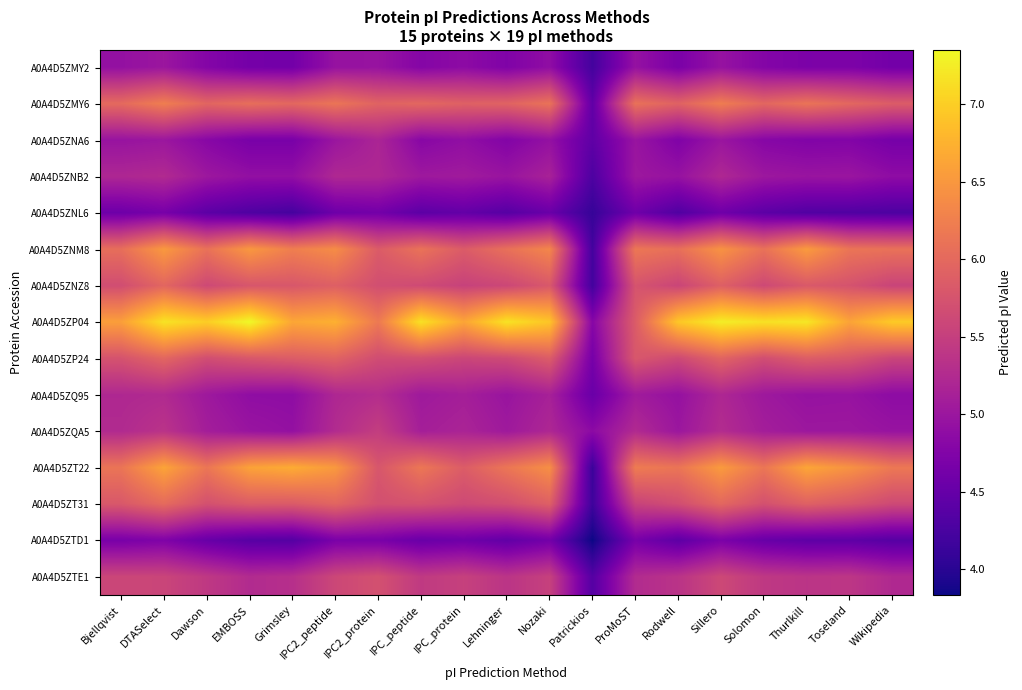

How many distinct data groups are displayed?

15